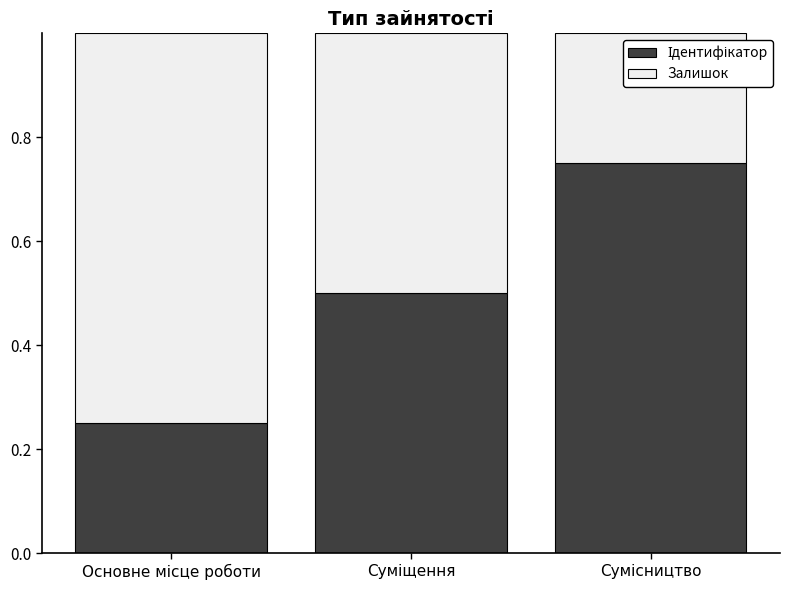

How many categories are shown in the chart?

3